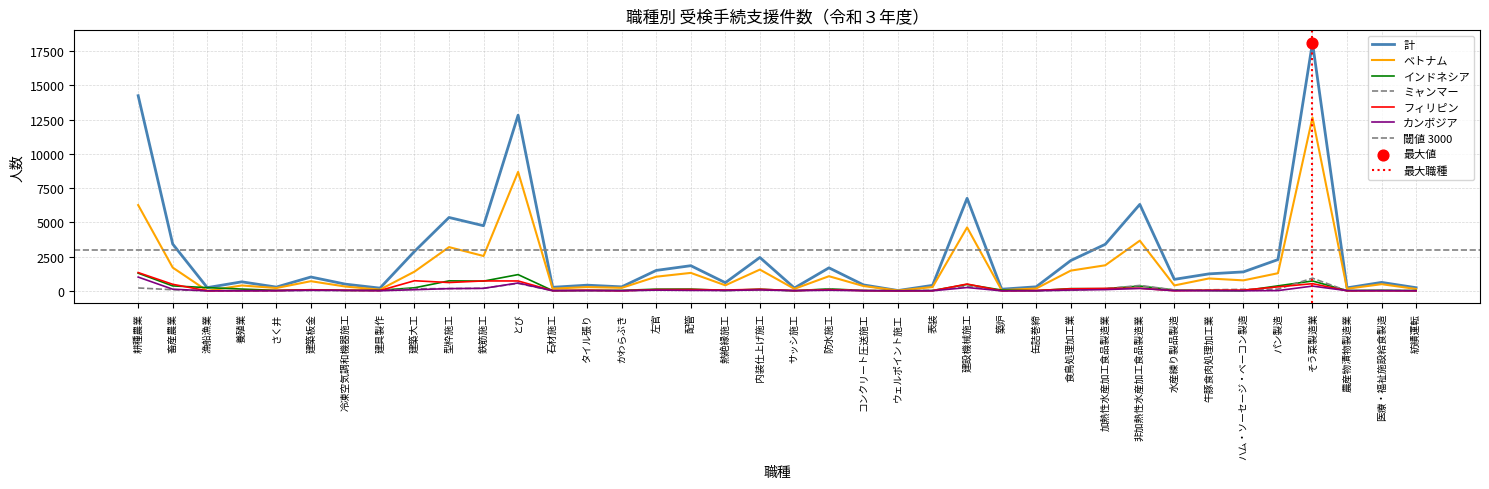

Which series reaches the minimum Y coordinate?

ベトナム